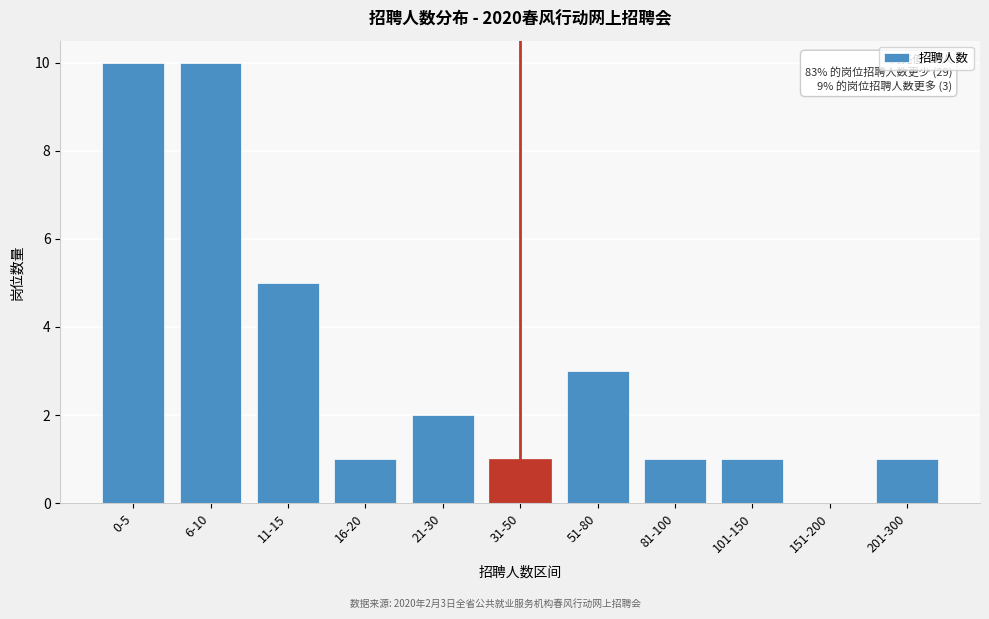

Reading left to right, list all the values displayed in this chart.

0-5=10	6-10=10	11-15=5	16-20=1	21-30=2	31-50=1	51-80=3	81-100=1	101-150=1	151-200=0	201-300=1